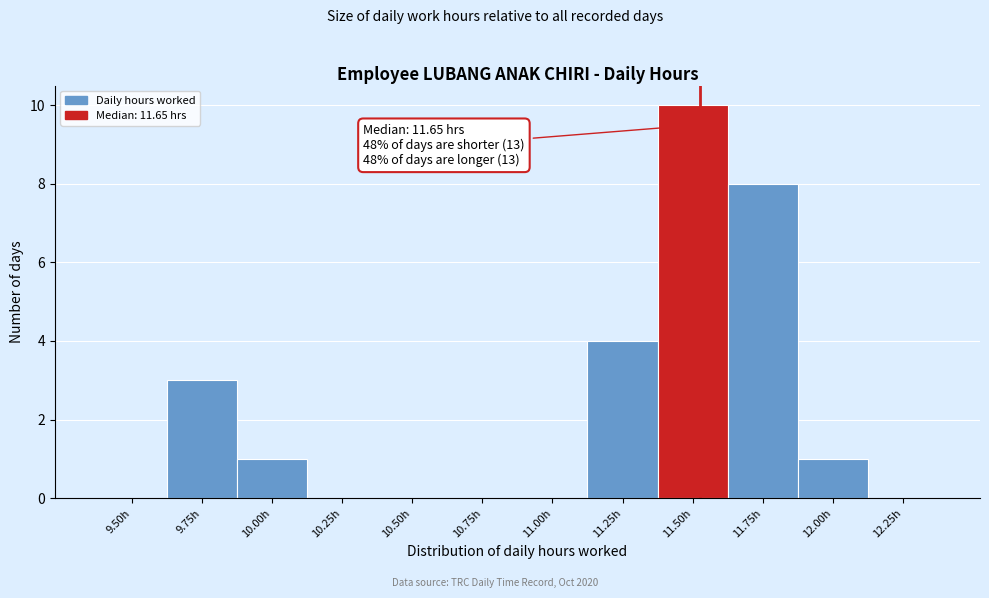

Reading left to right, extract all data points from this chart.

9.50h=0	9.75h=3	10.00h=1	10.25h=0	10.50h=0	10.75h=0	11.00h=0	11.25h=4	11.50h=10	11.75h=8	12.00h=1	12.25h=0